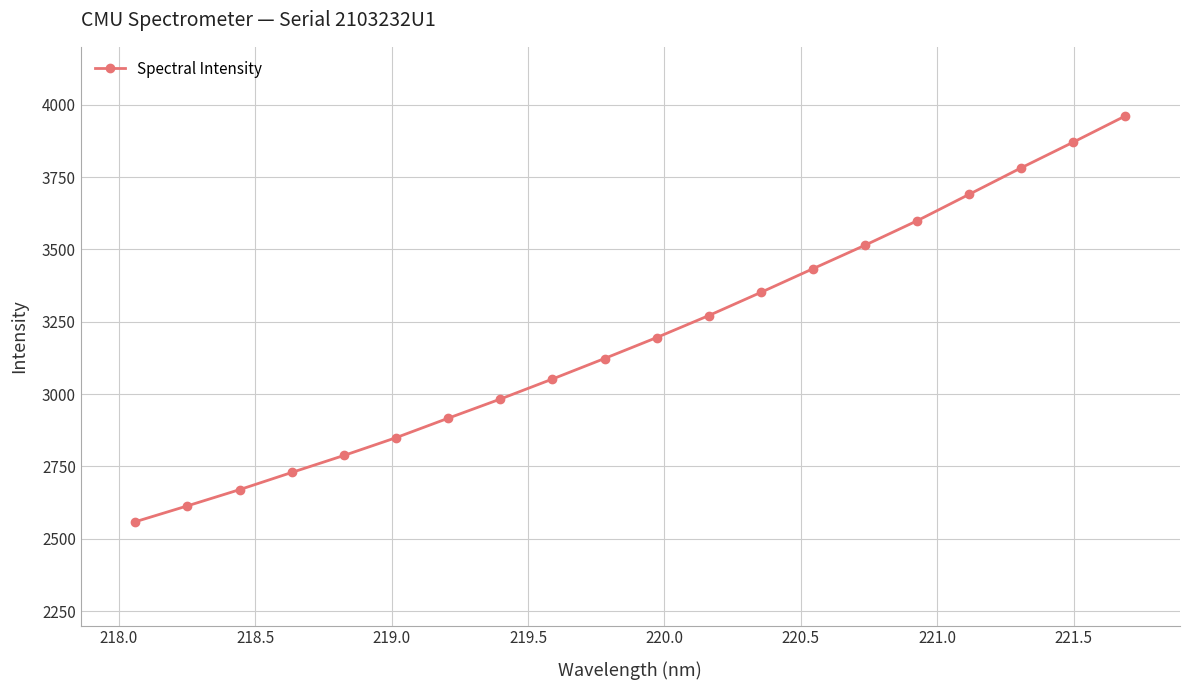

True or false: there are more than 0 points higher than both neighbors.

False